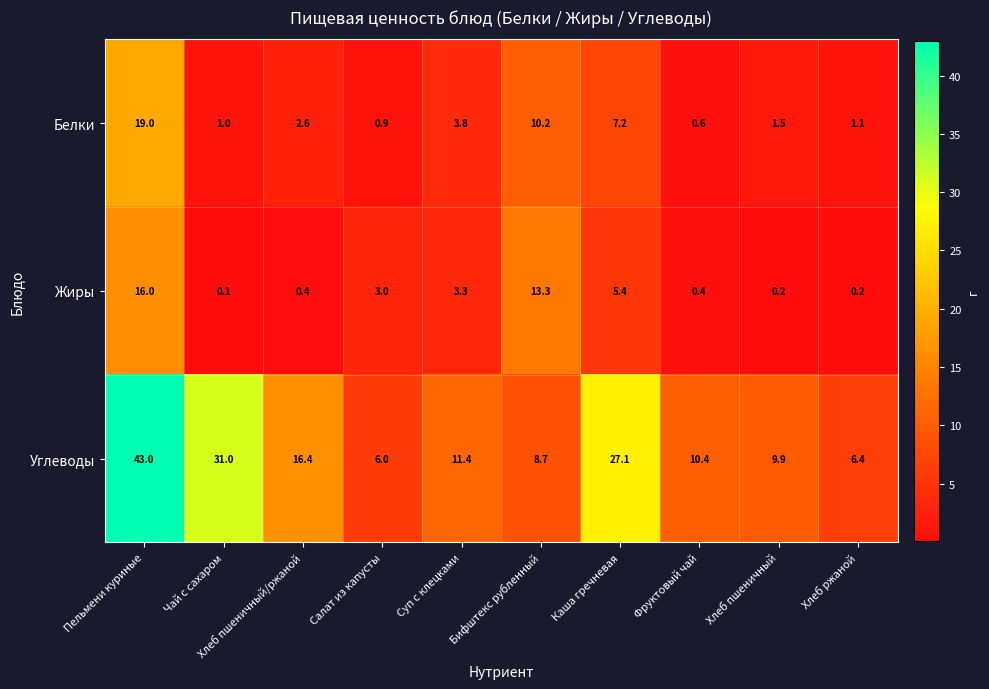

What is the difference between the Жиры values at Хлеб пшеничный and Суп с клецками?

3.1